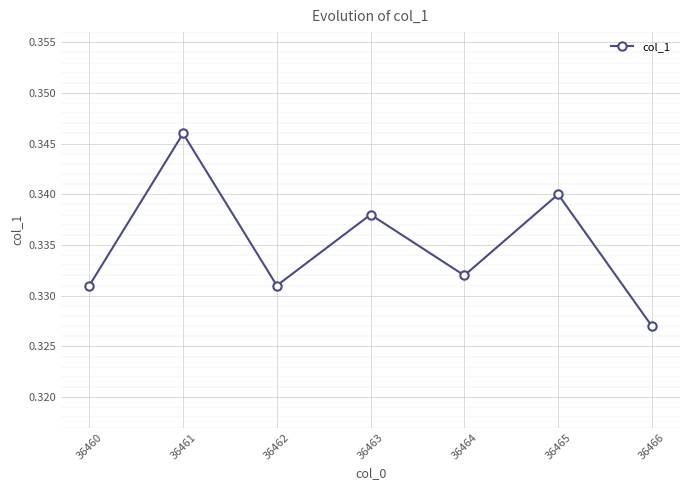

How many categories are shown in the chart?

7